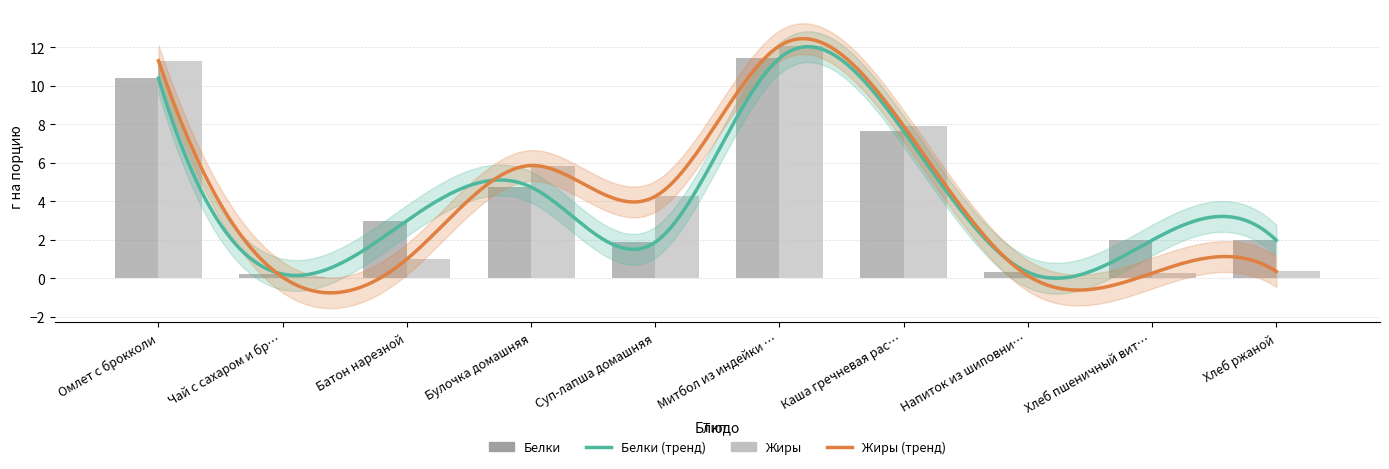

True or false: Белки has a value of 7.6 at Каша гречневая рас….

True